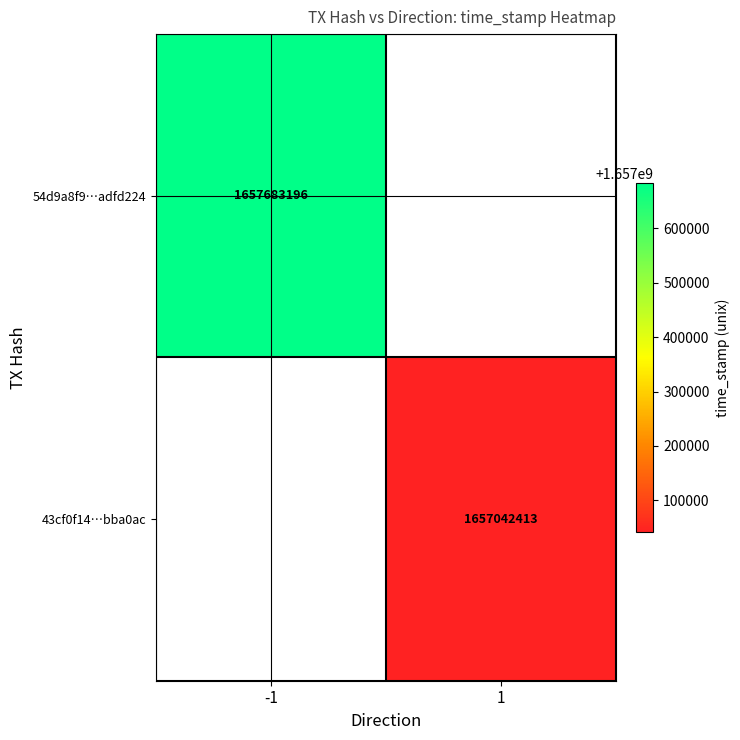

Is the value of 43cf0f14…bba0ac at 1 greater than the value of 54d9a8f9…adfd224 at -1?

No